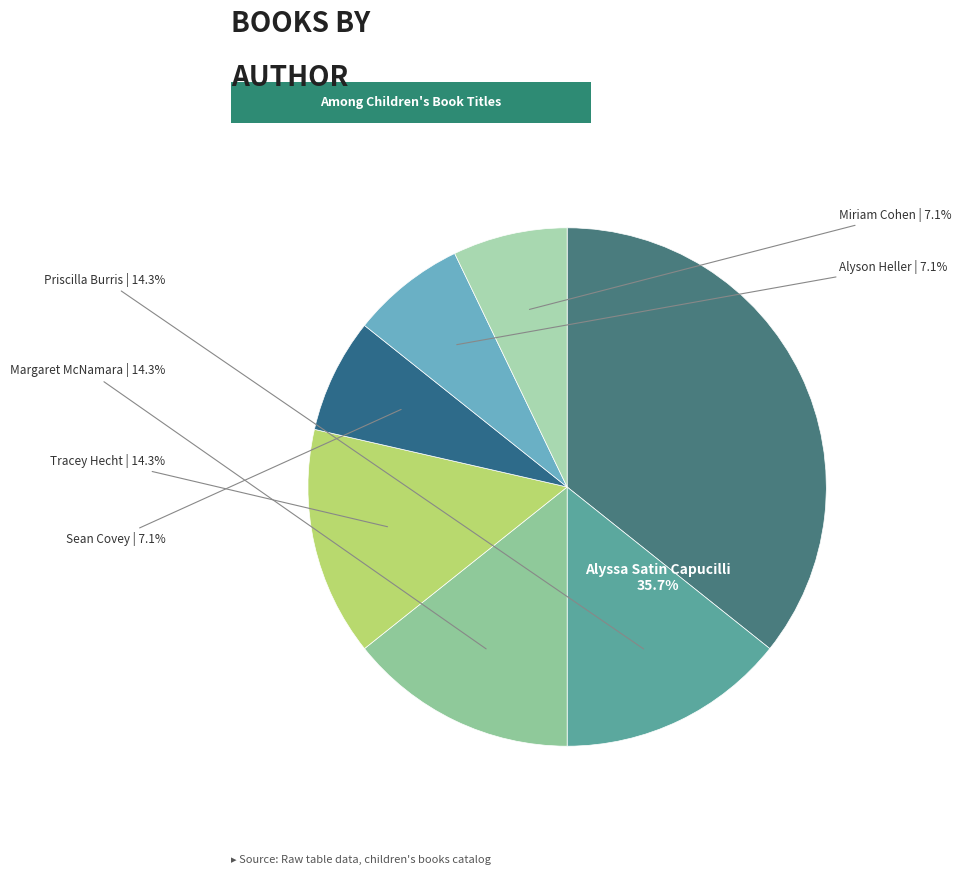

Does Alyssa Satin Capucilli account for over 50% of the chart?

No